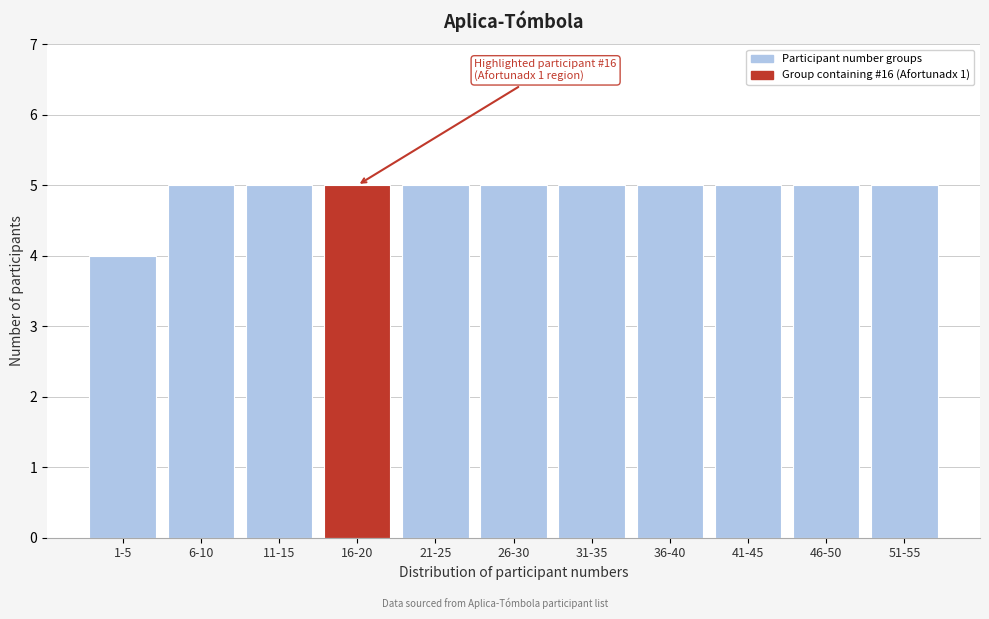

Reading right to left, extract all data points from this chart.

51-55=5	46-50=5	41-45=5	36-40=5	31-35=5	26-30=5	21-25=5	16-20=5	11-15=5	6-10=5	1-5=4